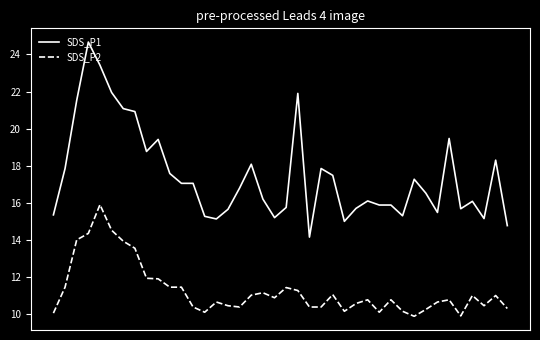

Which series has the largest range (max minus min)?

SDS_P1